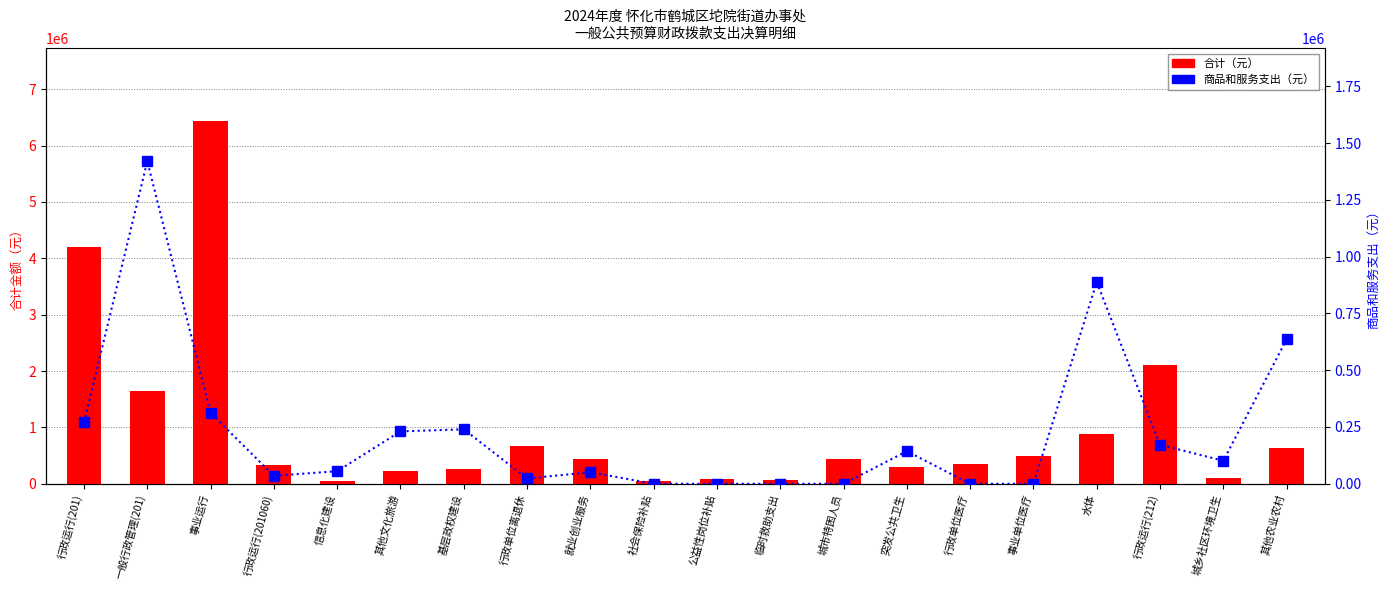

What position from the left is 行政单位医疗?

15